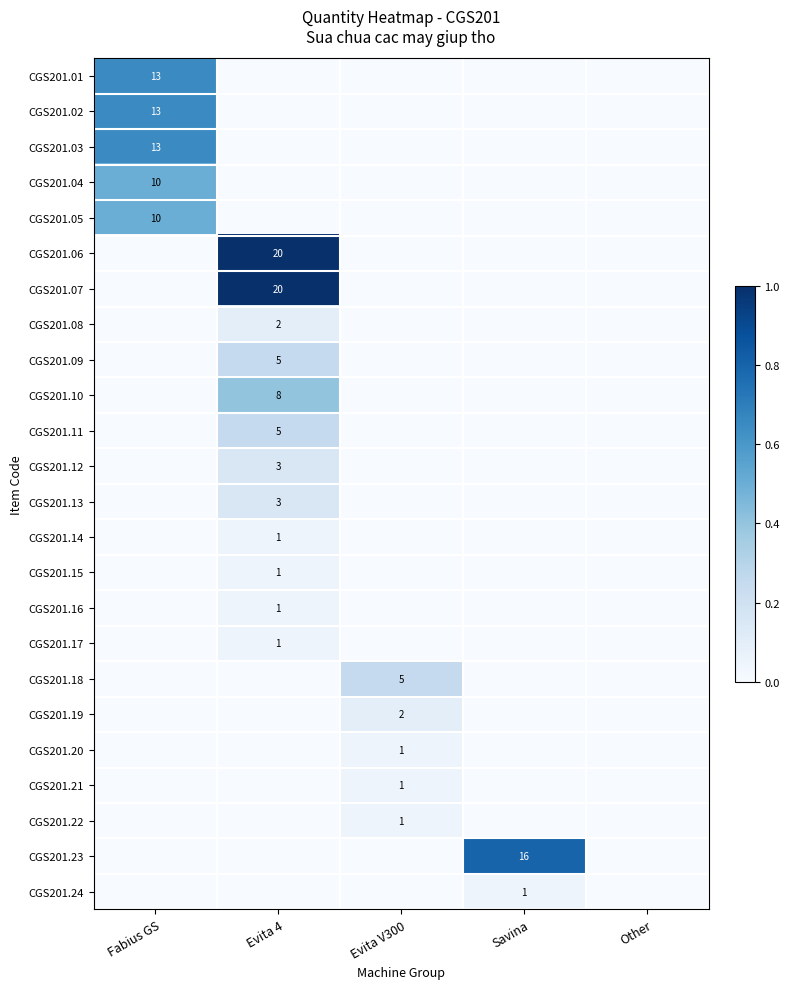

The CGS201.22 series shows 0 at Evita V300. True or false?

False